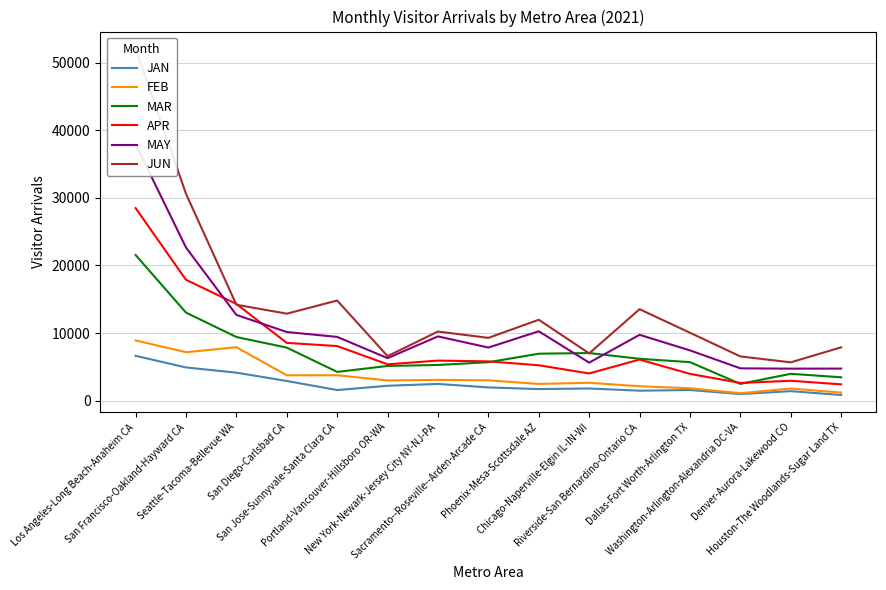

What is the value of the JUN point at the 6th from the left?

6585.2